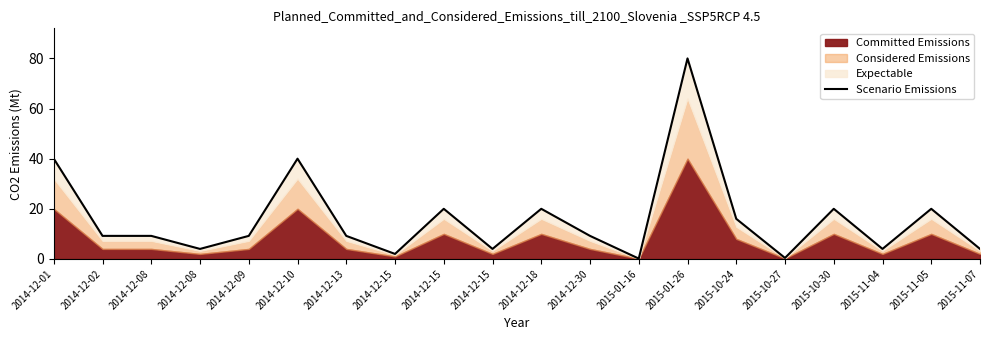

List the labels in order of value, largest first.

2015-01-26, 2014-12-01, 2014-12-10, 2014-12-15, 2014-12-18, 2015-10-30, 2015-11-05, 2015-10-24, 2014-12-02, 2014-12-08, 2014-12-09, 2014-12-13, 2014-12-30, 2014-12-08, 2014-12-15, 2015-11-04, 2015-11-07, 2014-12-15, 2015-10-27, 2015-01-16